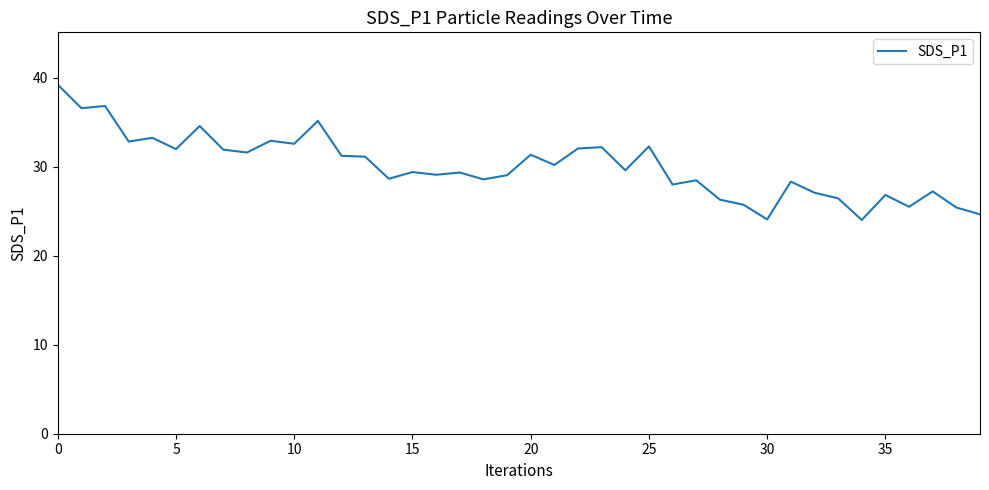

What is the maximum value shown in the chart?

39.2